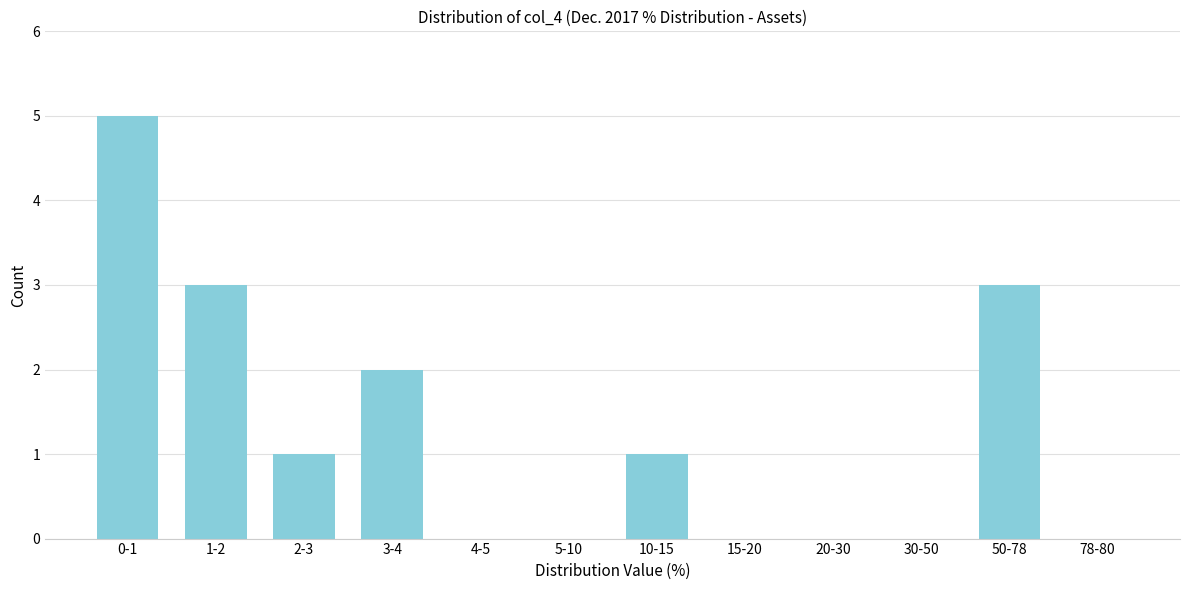

Reading left to right, extract all data points from this chart.

0-1=5	1-2=3	2-3=1	3-4=2	4-5=0	5-10=0	10-15=1	15-20=0	20-30=0	30-50=0	50-78=3	78-80=0